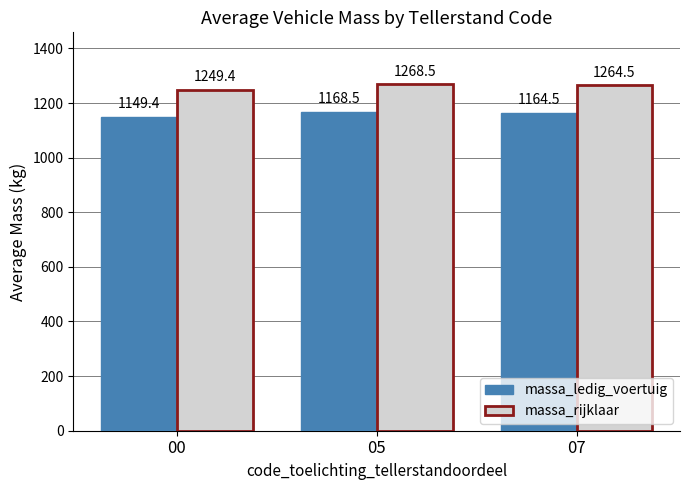

What is the value of the massa_rijklaar bar at the 2nd from the left?

1268.5